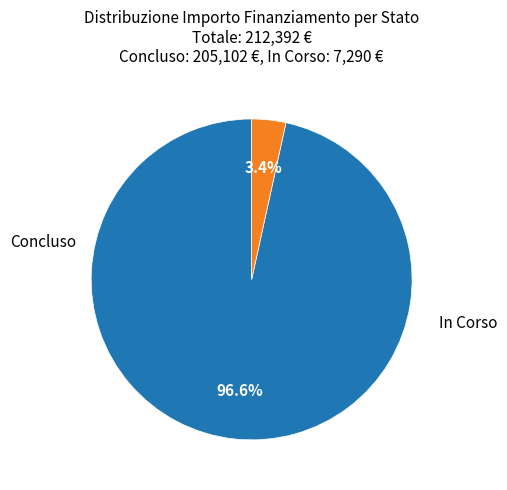

To the nearest percent, what is the combined percentage of Concluso and In Corso?

100%